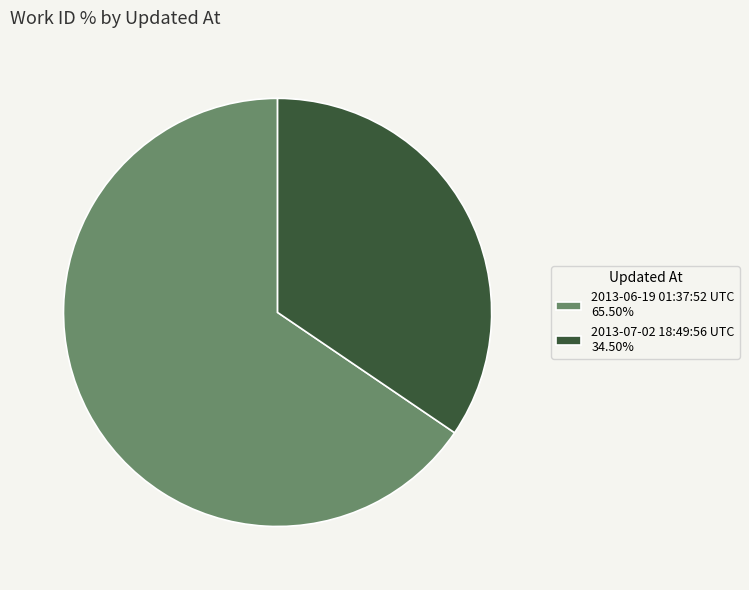

Is there a majority slice in this chart?

Yes